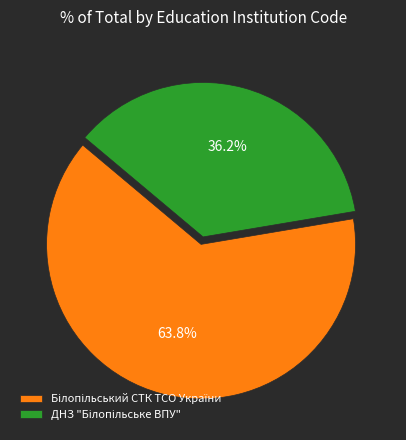

Is there any slice that represents more than half of the pie?

Yes